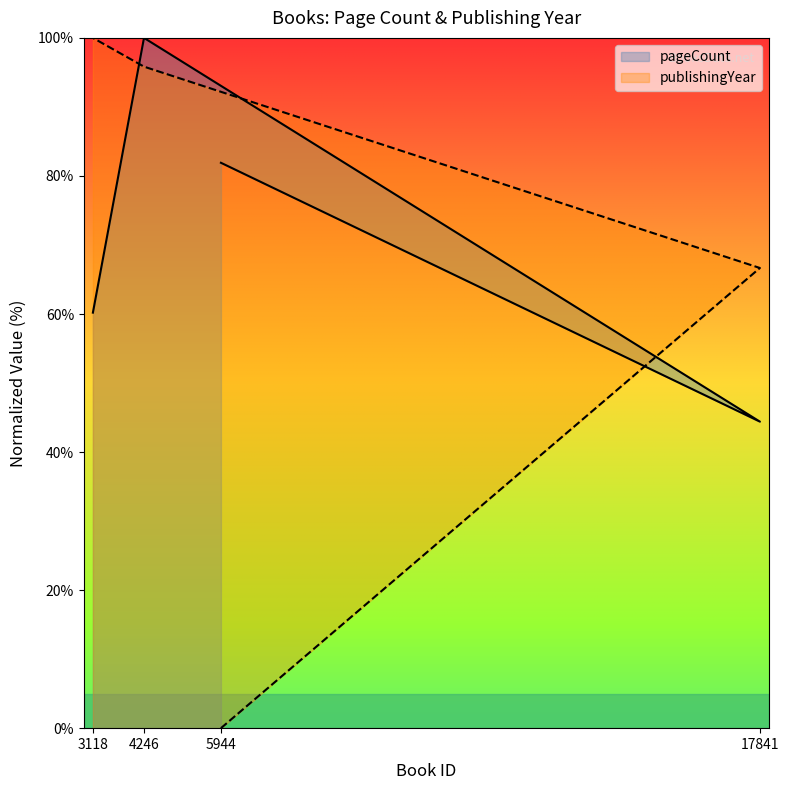

Reading right to left, what are all the values shown in this chart?

pageCount: 3118=60.2	4246=100.0	17841=44.4	5944=81.9
publishingYear: 3118=100.0	4246=95.8	17841=66.7	5944=0.0